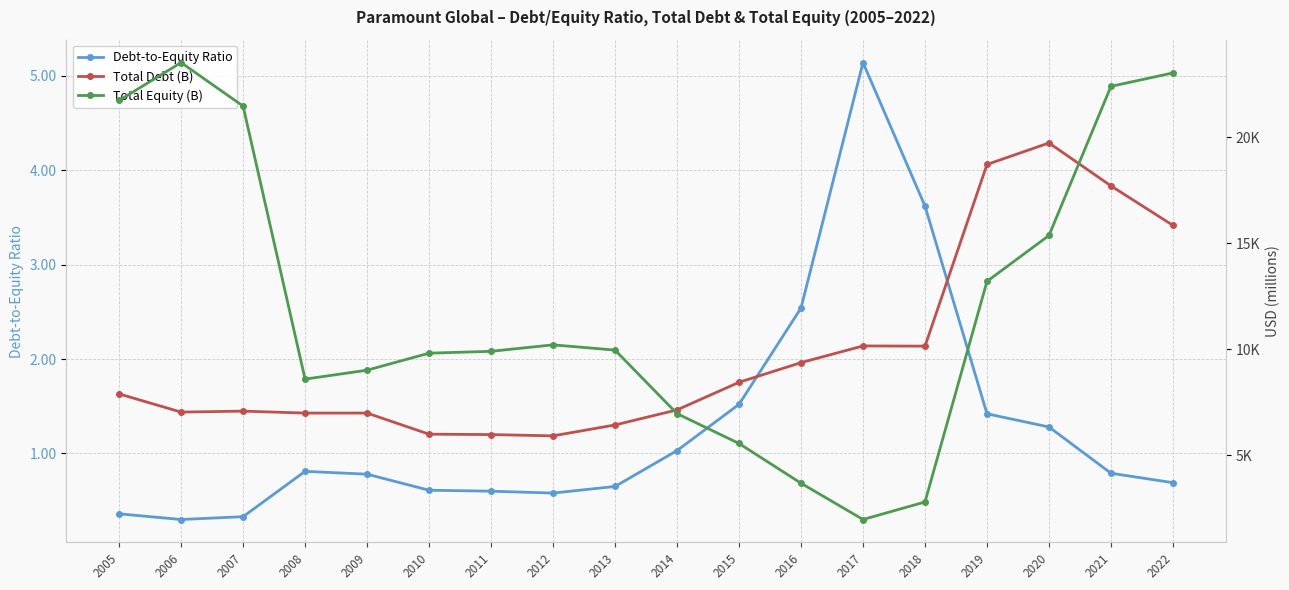

Rank the categories by Total Debt (B) value from lowest to highest.

2012, 2011, 2010, 2013, 2008, 2009, 2006, 2007, 2014, 2005, 2015, 2016, 2018, 2017, 2022, 2021, 2019, 2020